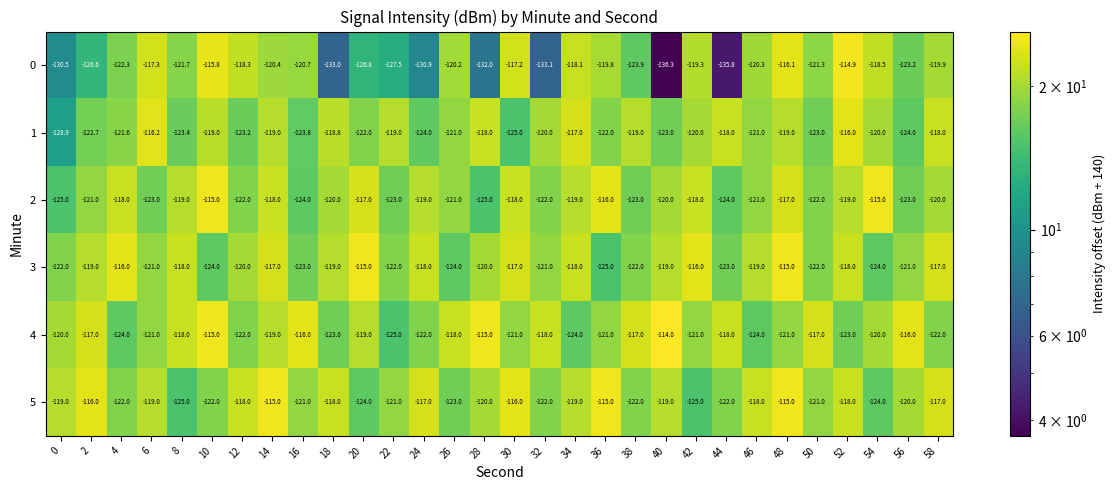

What is the sum of the 4 values at 42 and 48?

-242.0